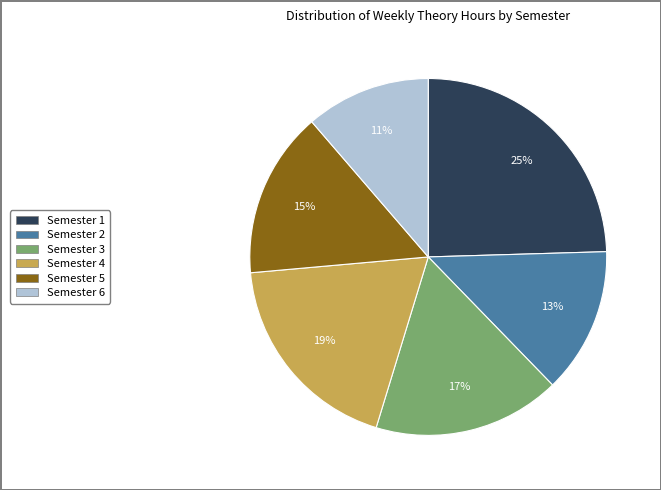

To the nearest percent, what is the average slice percentage?

17%